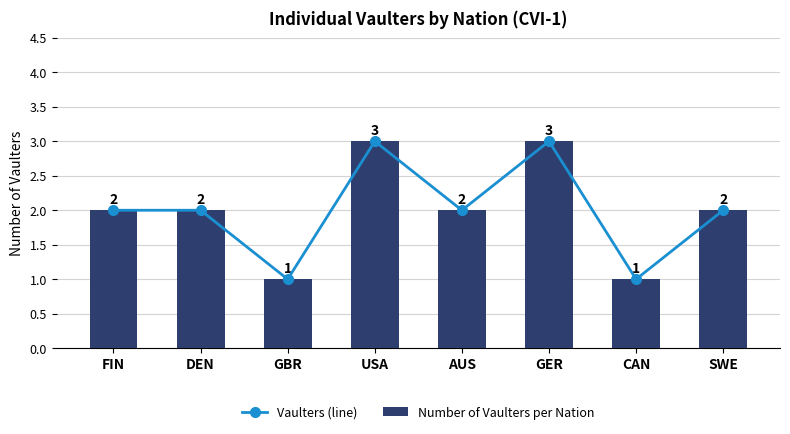

True or false: Vaulters (line) has a value of 2 at GBR.

False